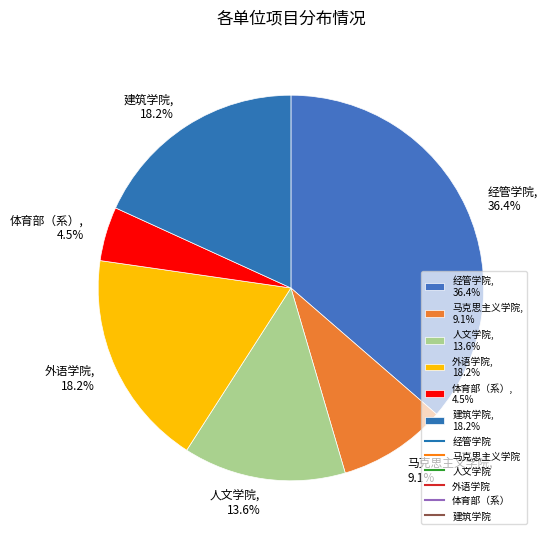

To the nearest percent, what portion does 马克思主义学院 represent?

9%